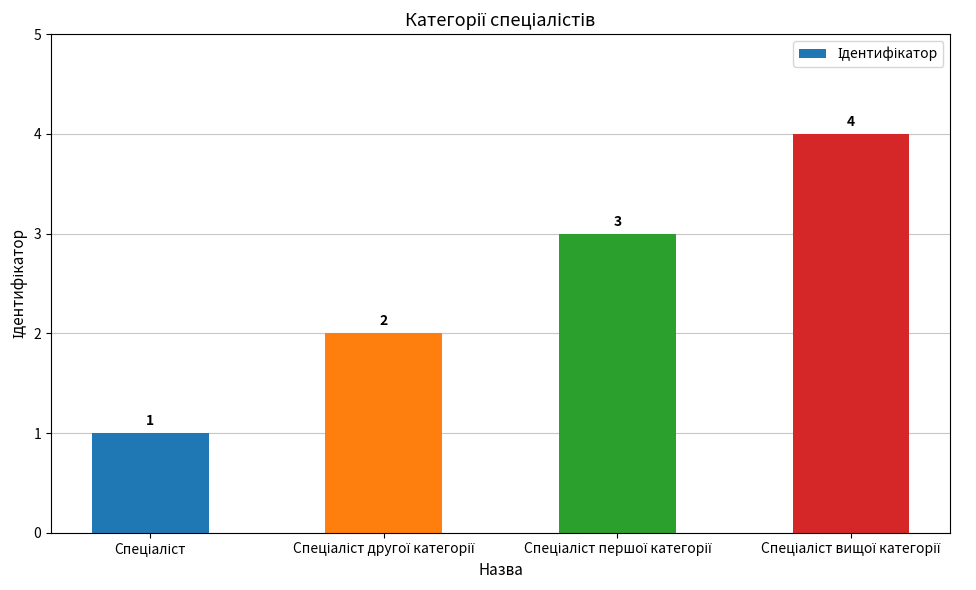

Reading right to left, list all the values displayed in this chart.

4	3	2	1